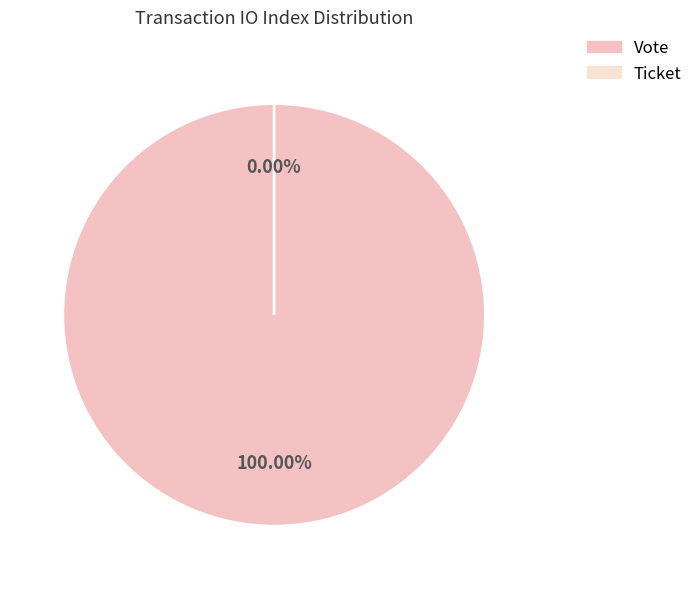

To the nearest percent, what portion does Vote (io_index=1) represent?

100%